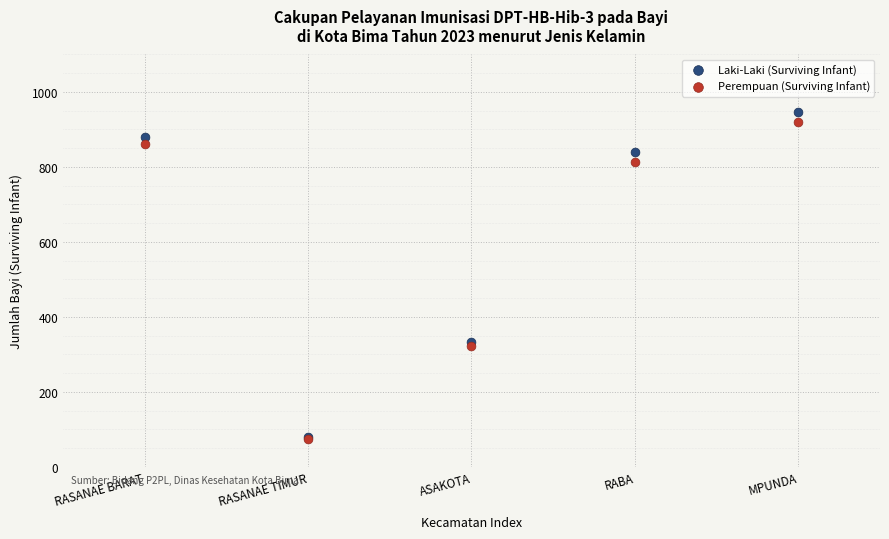

Which series has the widest spread of Y values?

Laki-Laki (Surviving Infant)